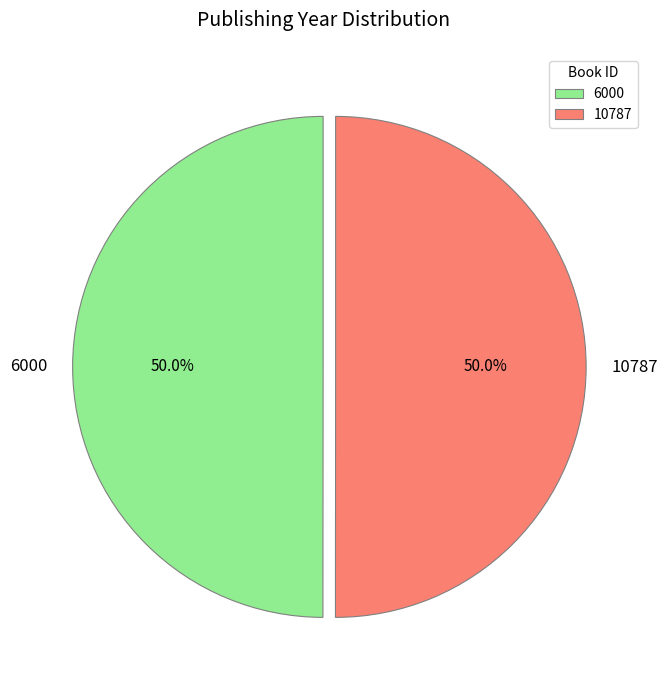

What is the ratio of the value at 10787 to the value at 6000?

1.0